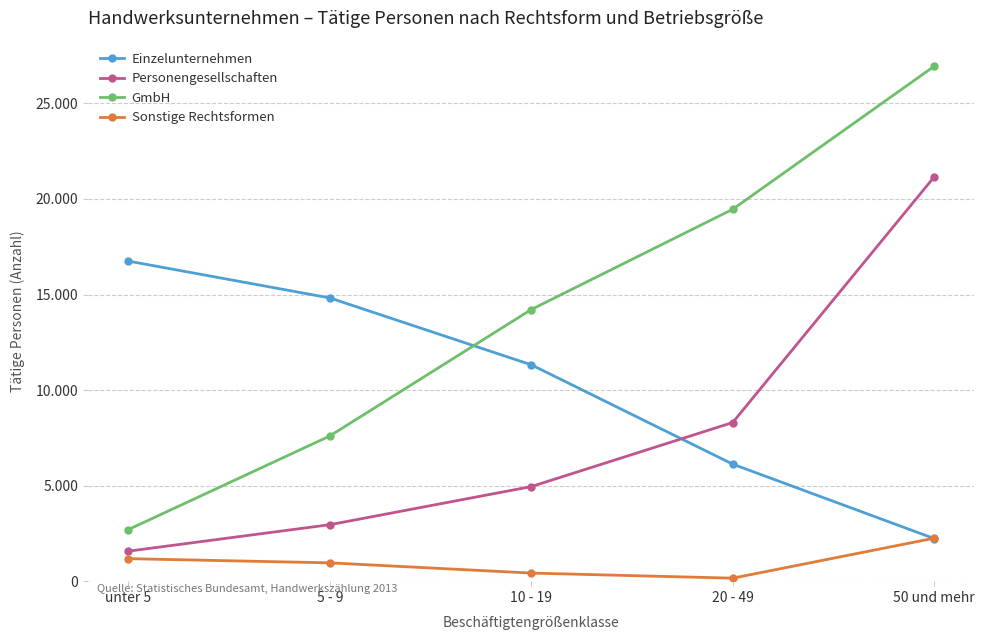

Rank the series at 10 - 19 from highest to lowest value.

GmbH, Einzelunternehmen, Personengesellschaften, Sonstige Rechtsformen